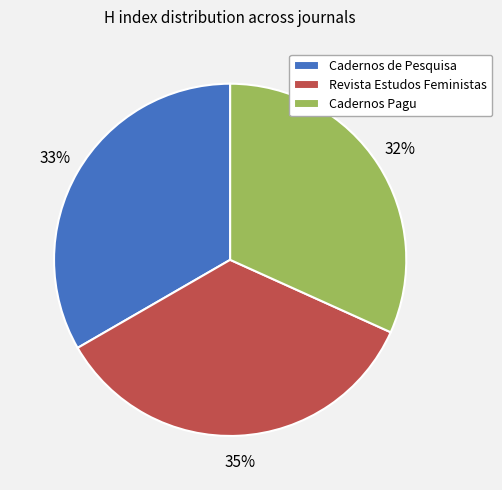

True or false: Cadernos Pagu accounts for 32% of the total.

True